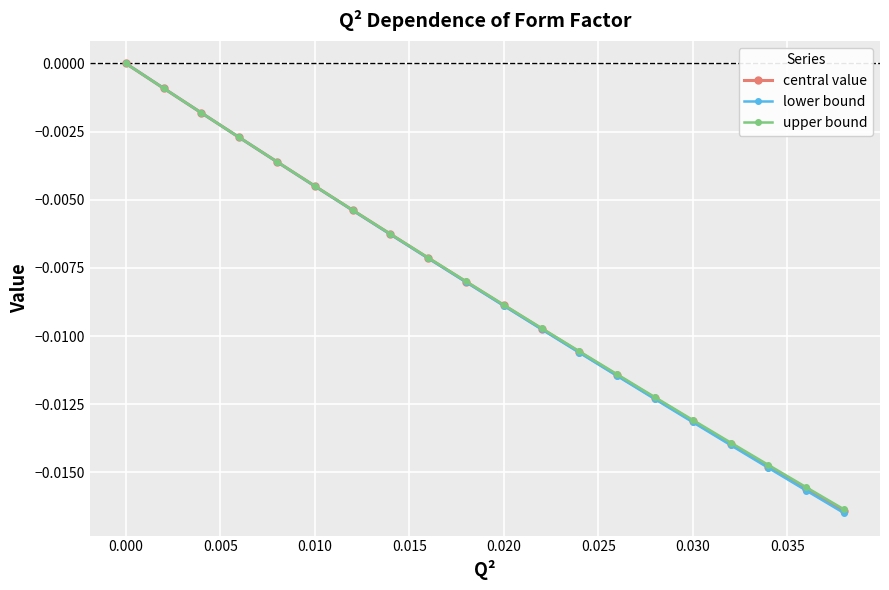

Which series has the largest total across all categories?

upper bound